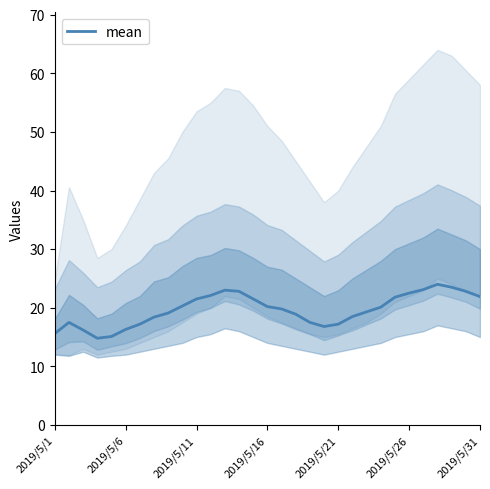

What position from the left is 11?

12